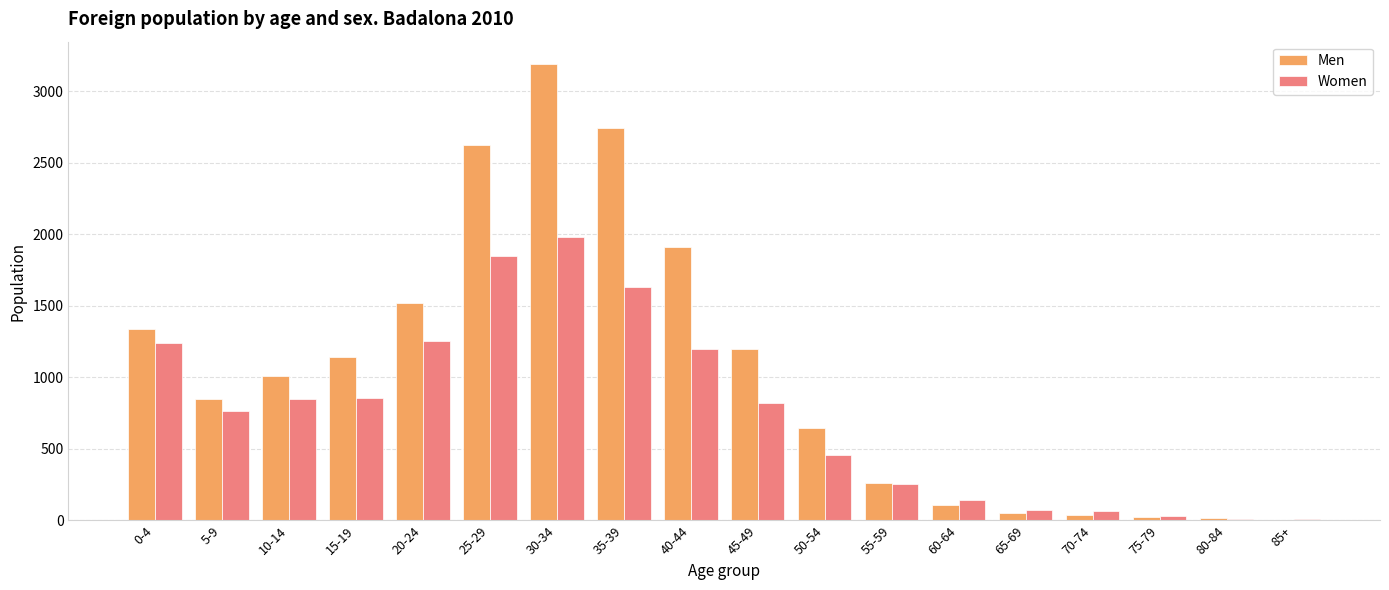

What is the sum of all Men values?

18686